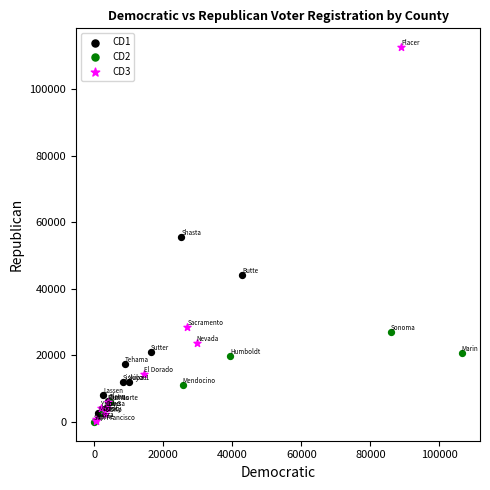

Which series contains the highest Y value?

CD3